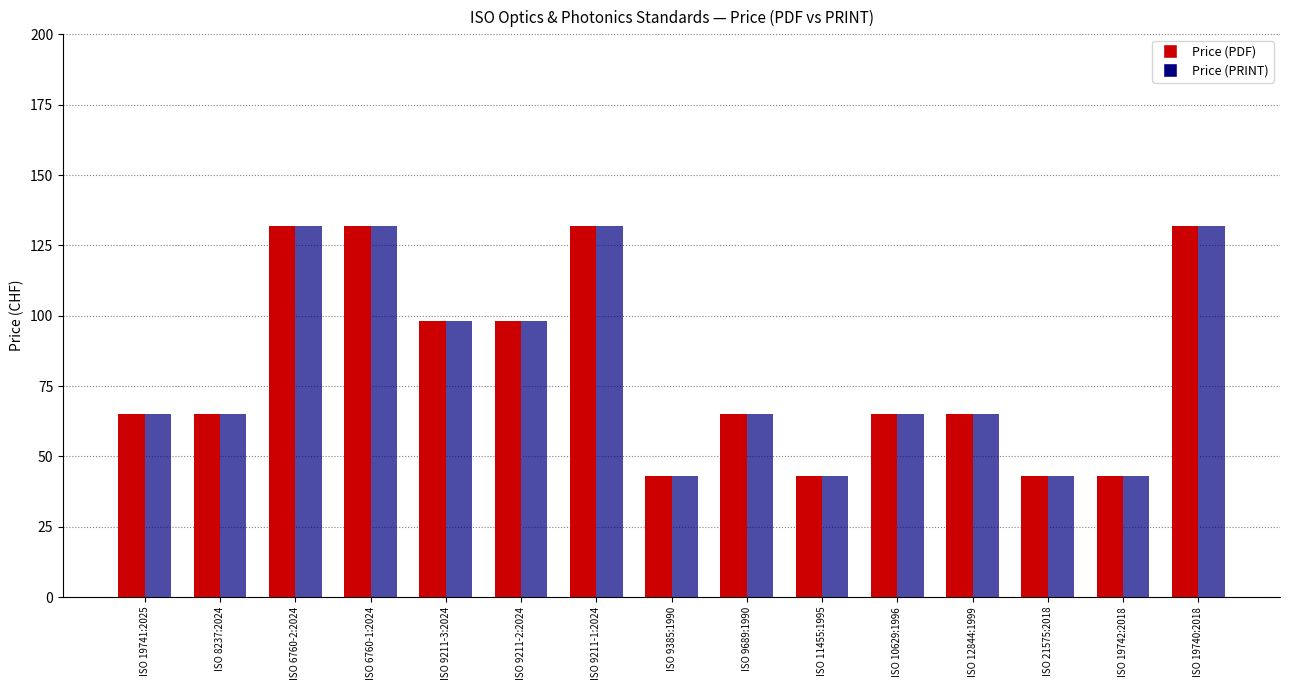

How many distinct data groups are displayed?

2